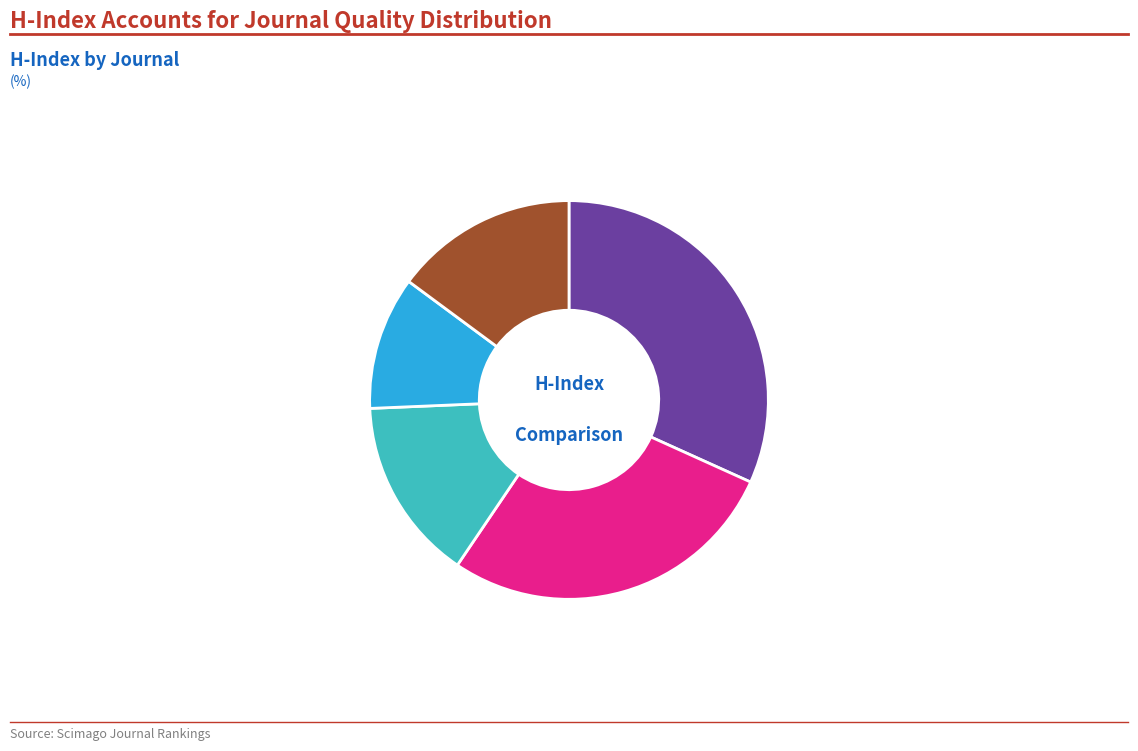

Does Current Drug Safety account for over 50% of the chart?

No